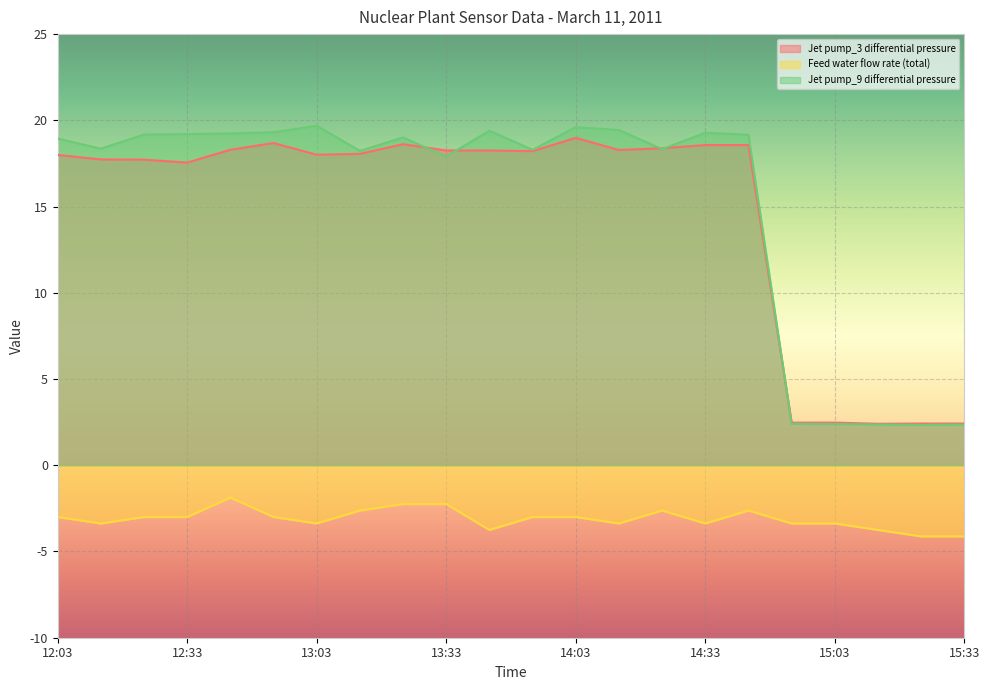

Which series has the widest spread of values?

Jet pump_9 differential pressure